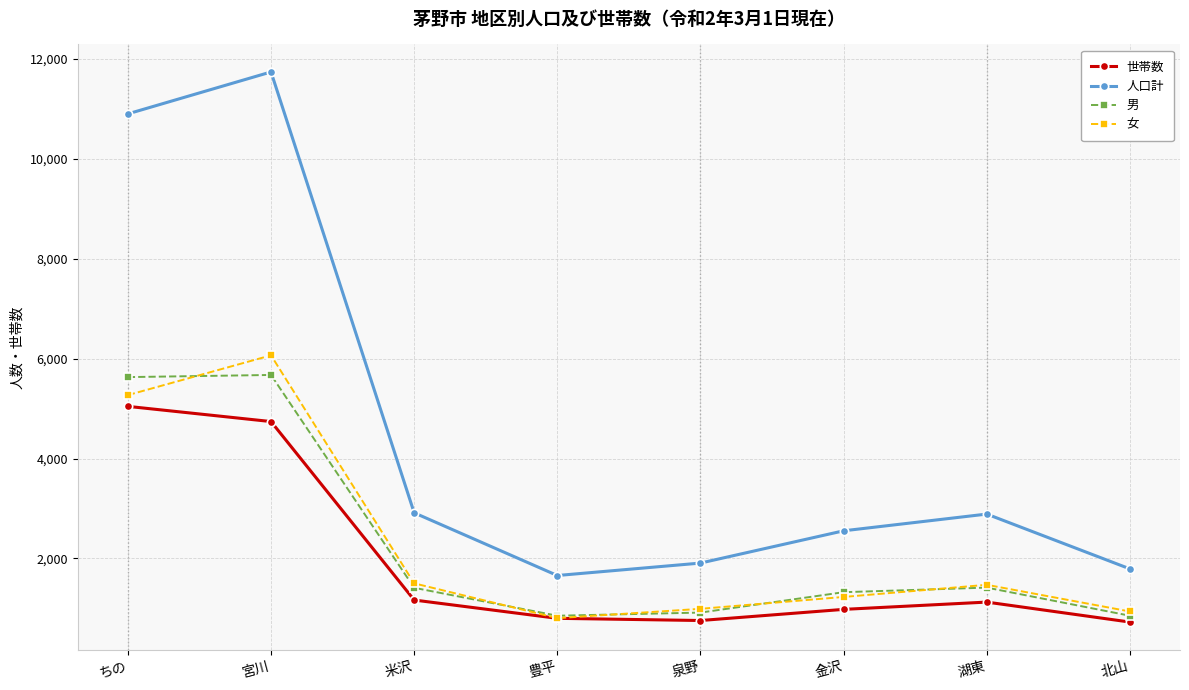

True or false: 人口計 has a value of 10900 at ちの.

True